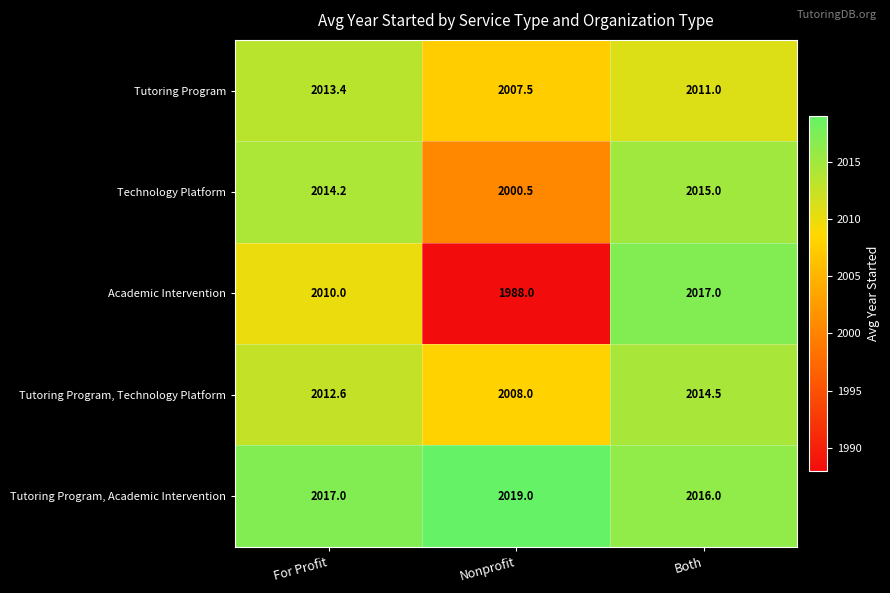

Rank the series at Both from lowest to highest value.

Tutoring Program, Tutoring Program, Technology Platform, Technology Platform, Tutoring Program, Academic Intervention, Academic Intervention